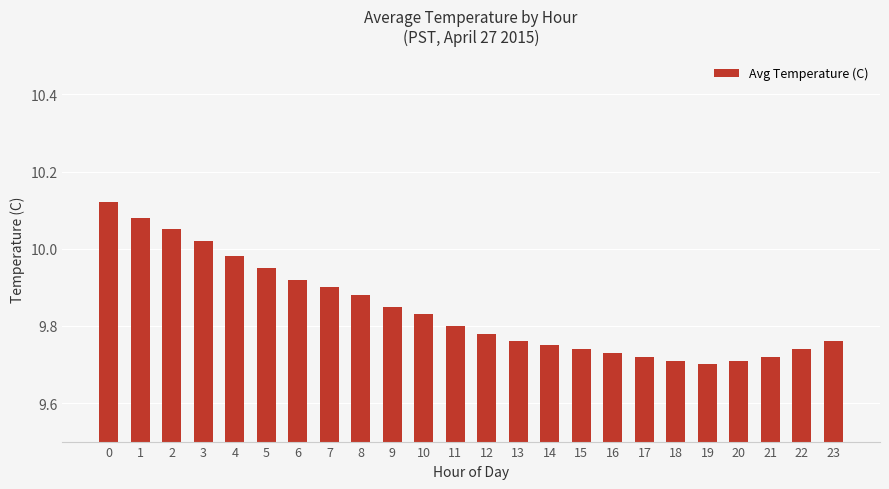

What is the sum of all values?

236.2